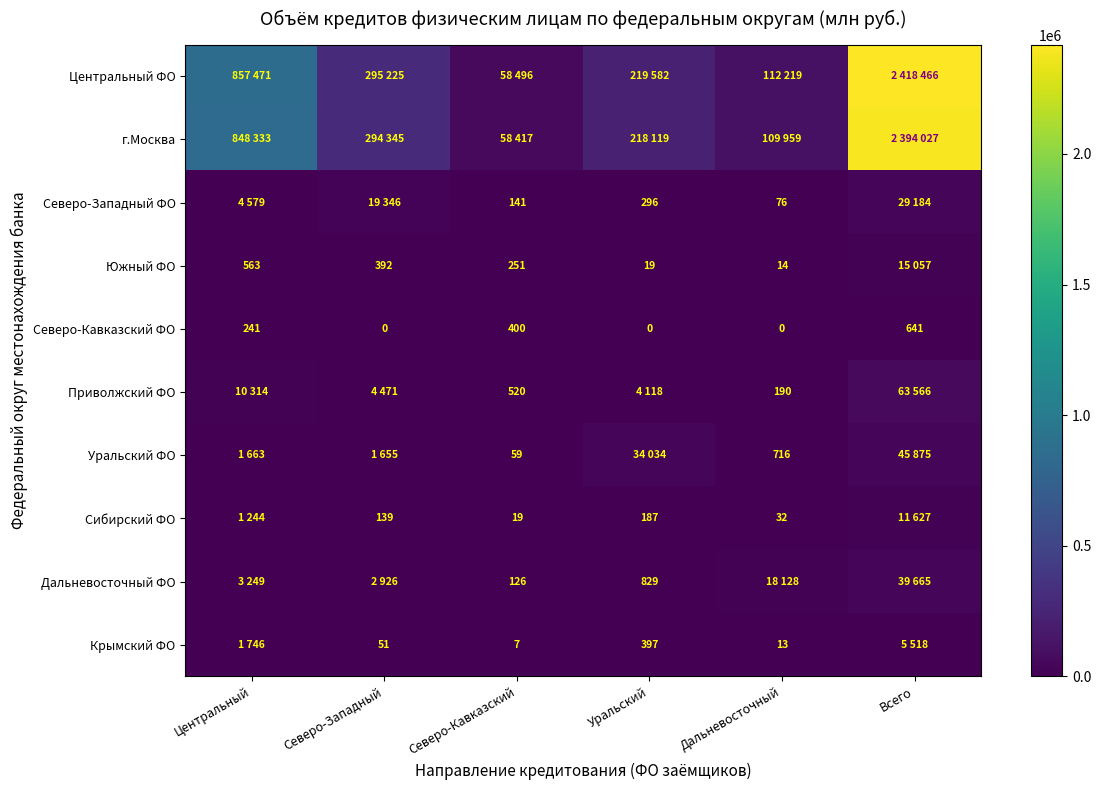

Which series has the widest spread of values?

Центральный ФО